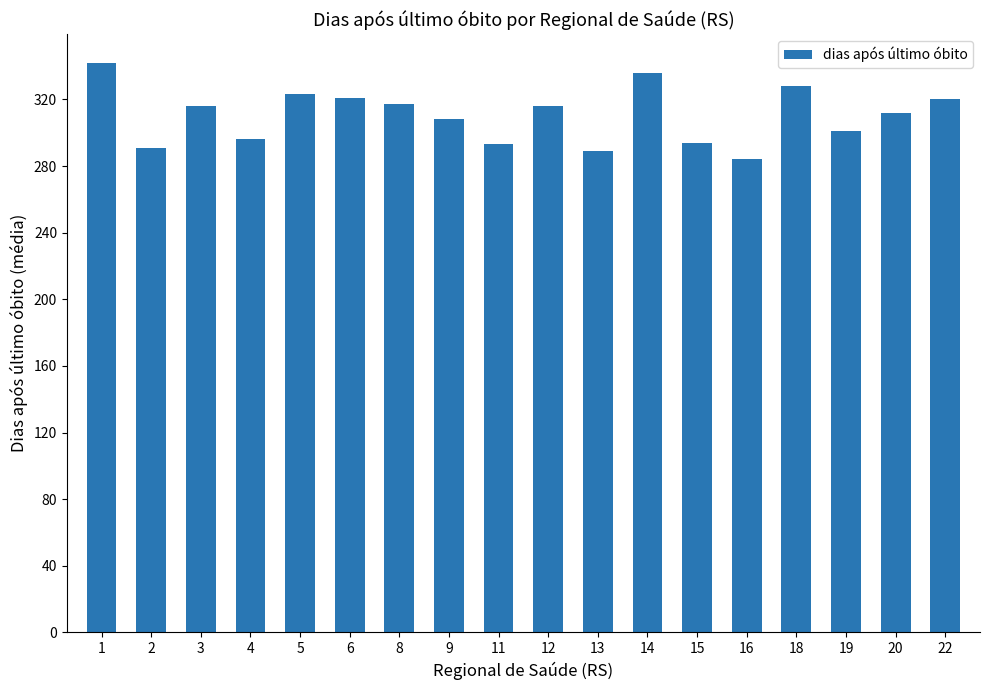

How many bars are there in total?

18